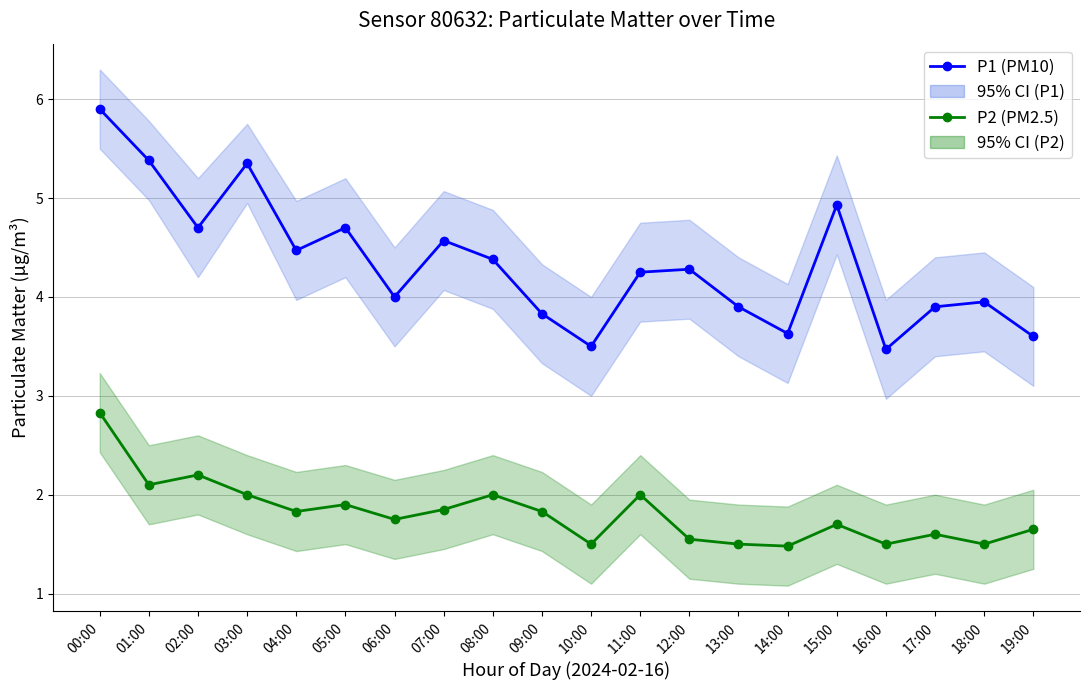

How many categories are shown in the chart?

20